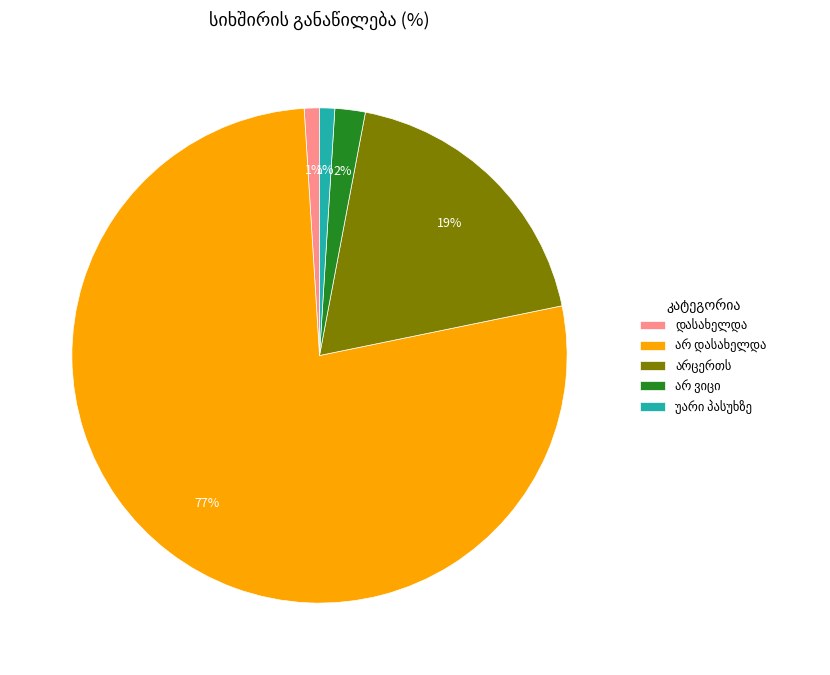

Count the number of slices in the pie.

5